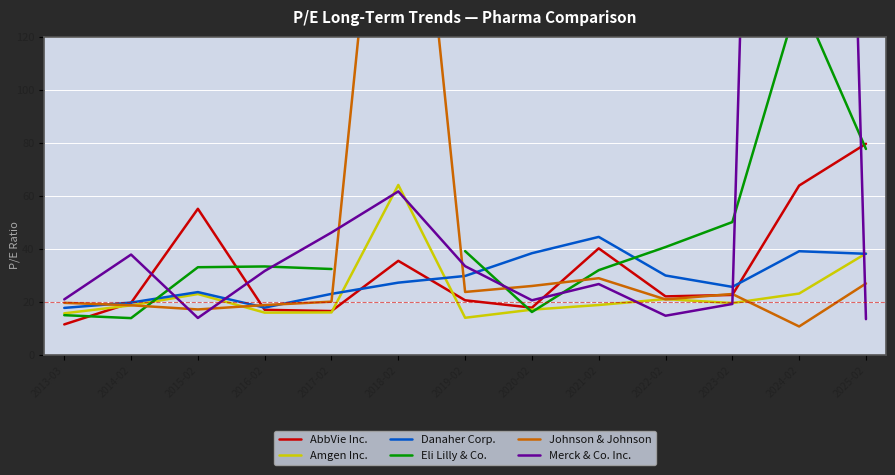

What position from the right is 2014-02?

12